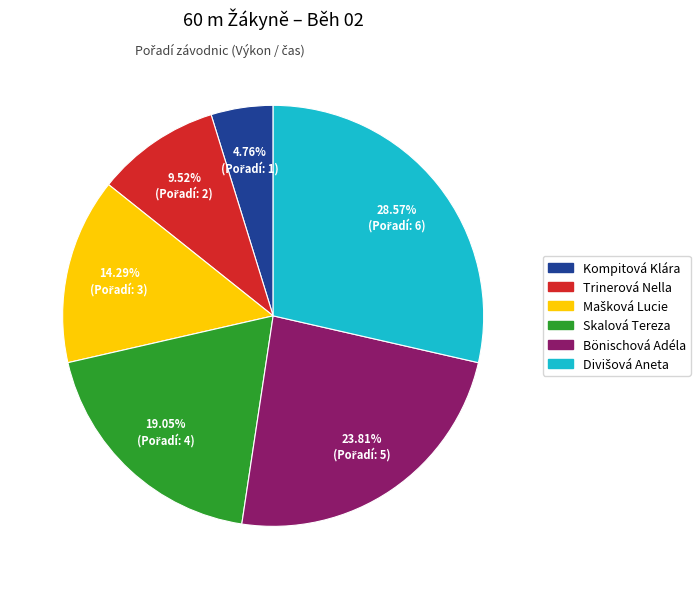

What is the ratio of the value at Trinerová Nella to the value at Bönischová Adéla?

0.4